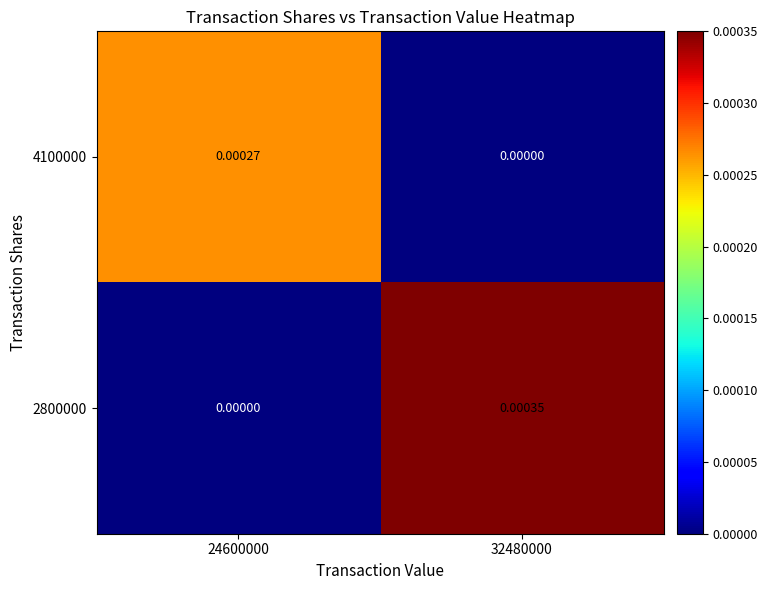

At which category is the sum across all series the highest?

32480000